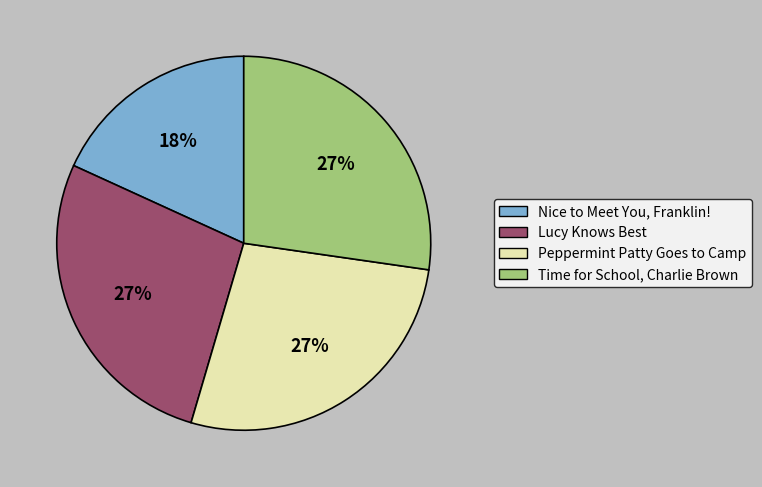

How many slices are in this pie chart?

4